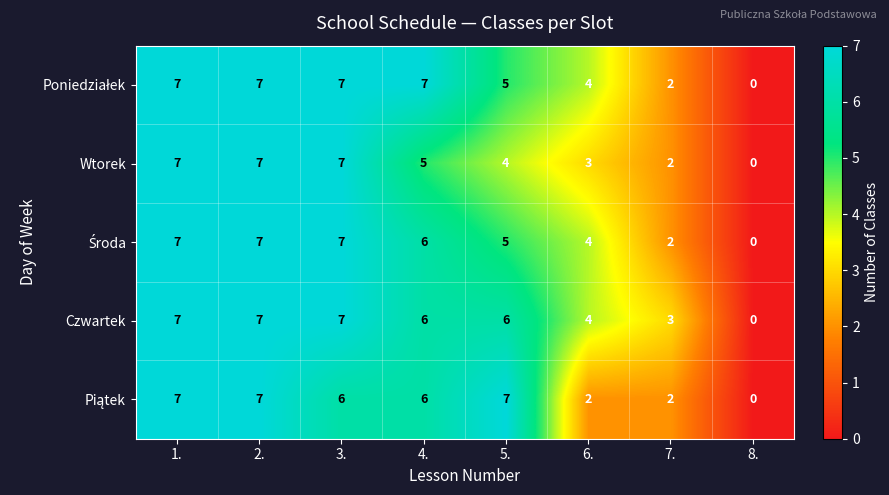

The Czwartek series shows 0 at 8.. True or false?

True